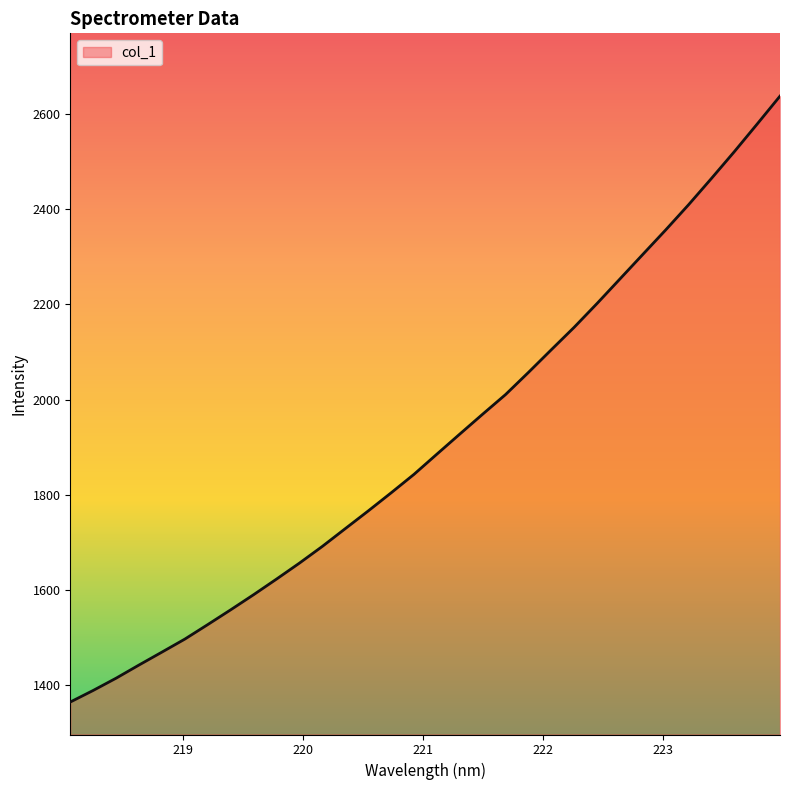

What is the smallest value displayed?

1364.6